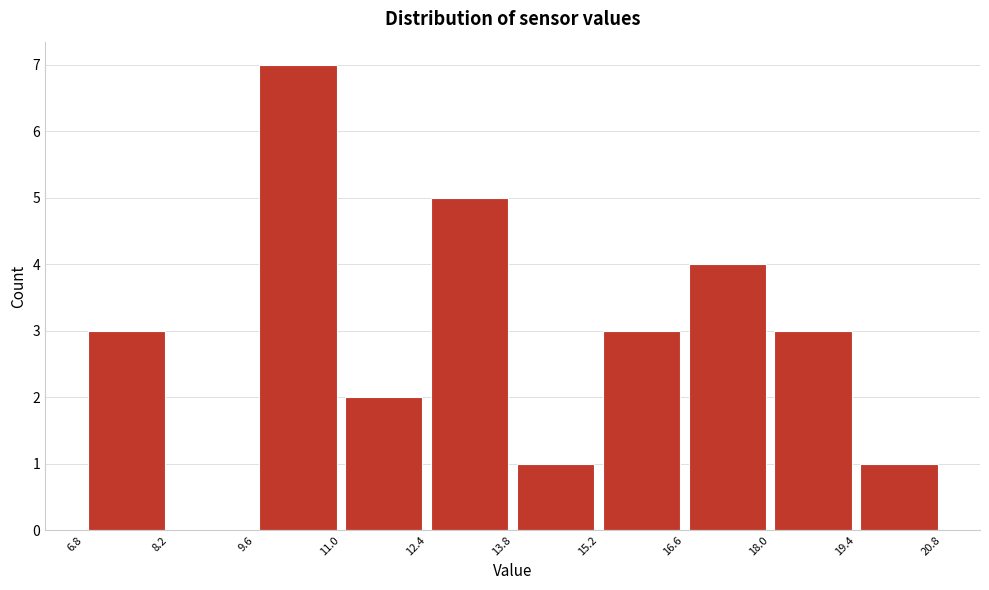

Reading left to right, list every bar in this chart as the range it spans on the x-axis followed by its height. The values are not printed on the chart, so give them approximately, as read against the axis.

6.8 to 8.2: 3
8.2 to 9.6: 0
9.6 to 11.0: 7
11.0 to 12.4: 2
12.4 to 13.8: 5
13.8 to 15.2: 1
15.2 to 16.6: 3
16.6 to 18.0: 4
18.0 to 19.4: 3
19.4 to 20.8: 1